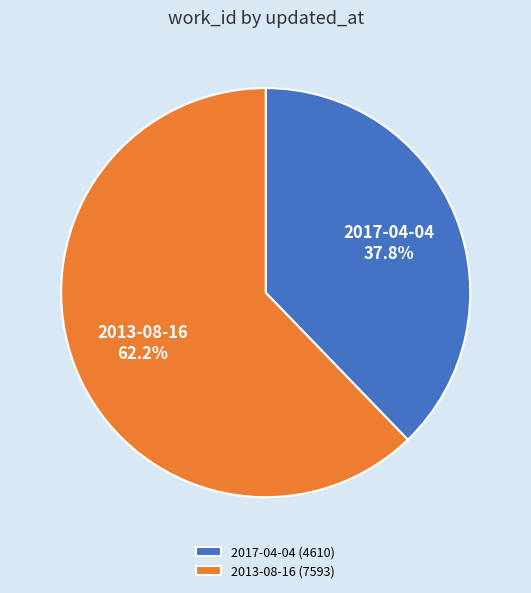

Combined, do 2013-08-16 and 2017-04-04 account for over 50%?

Yes